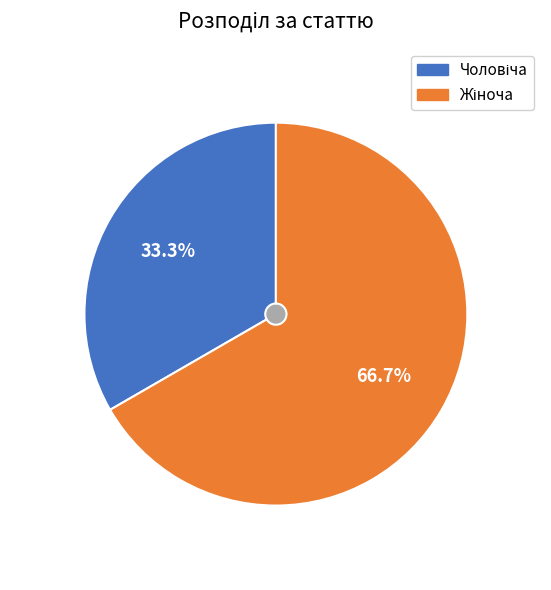

True or false: Чоловіча accounts for 47% of the total.

False